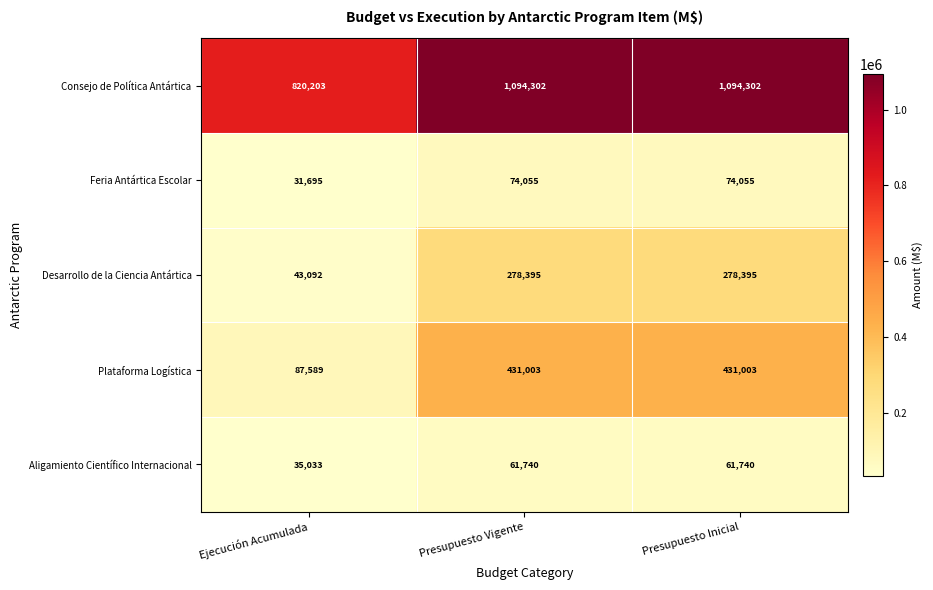

Reading right to left, what are all the values shown in this chart?

Consejo de Política Antártica: 1094302	1094302	820203
Feria Antártica Escolar: 74055	74055	31695
Desarrollo de la Ciencia Antártica: 278395	278395	43092
Plataforma Logística: 431003	431003	87589
Aligamiento Científico Internacional: 61740	61740	35033